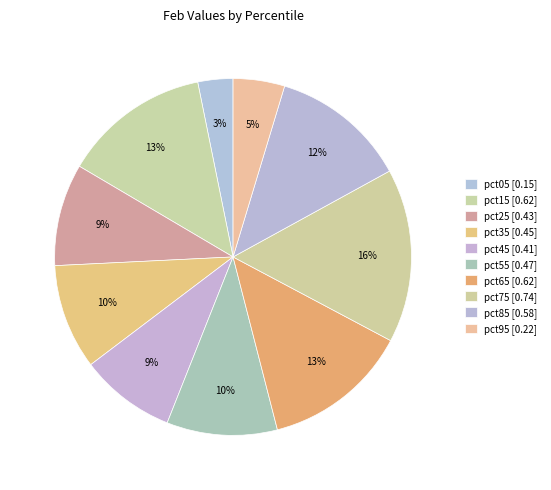

Which slice is the largest?

pct75